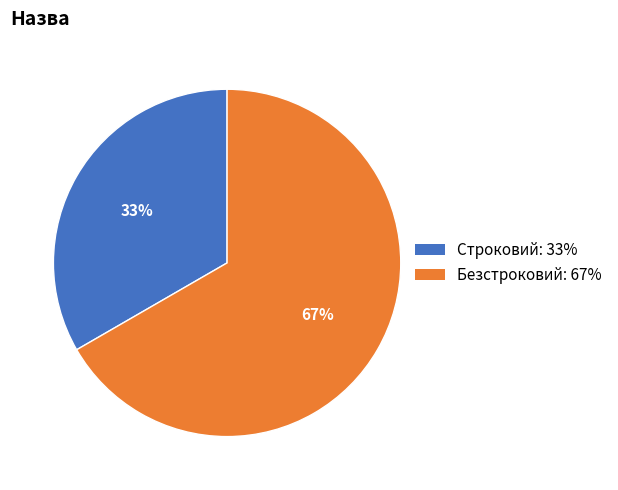

To the nearest percent, what is the combined percentage of Строковий and Безстроковий?

100%